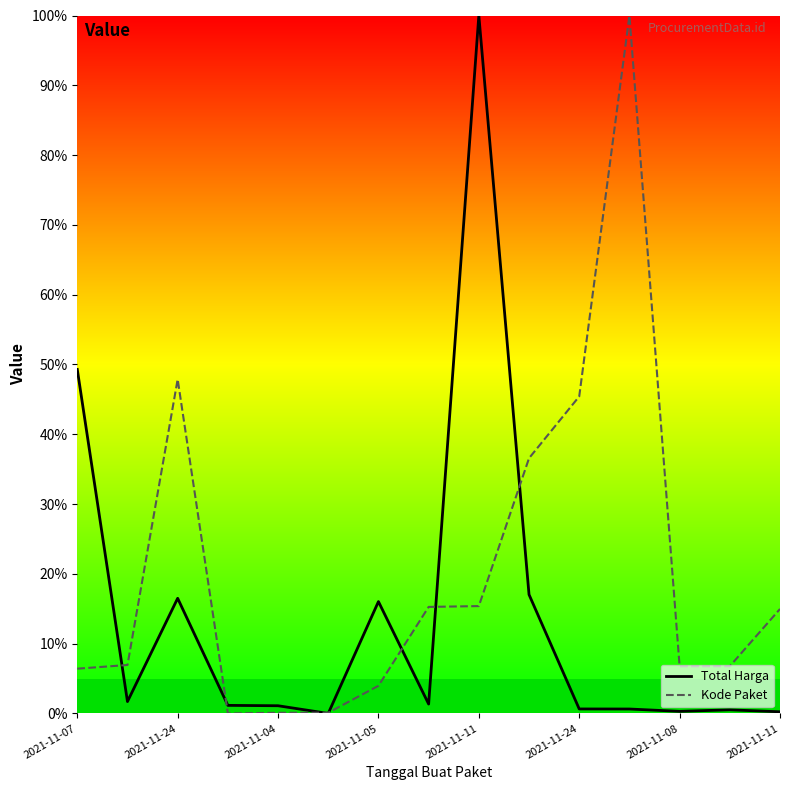

What are all the series names shown in the legend?

Total Harga, Kode Paket